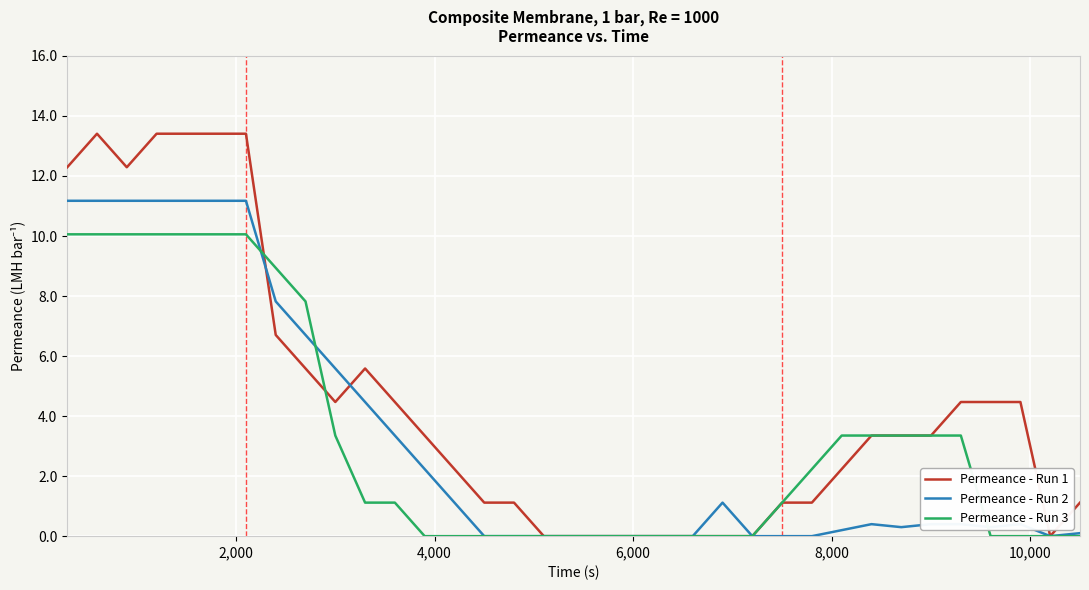

Which series has the largest total across all categories?

Permeance - Run 1